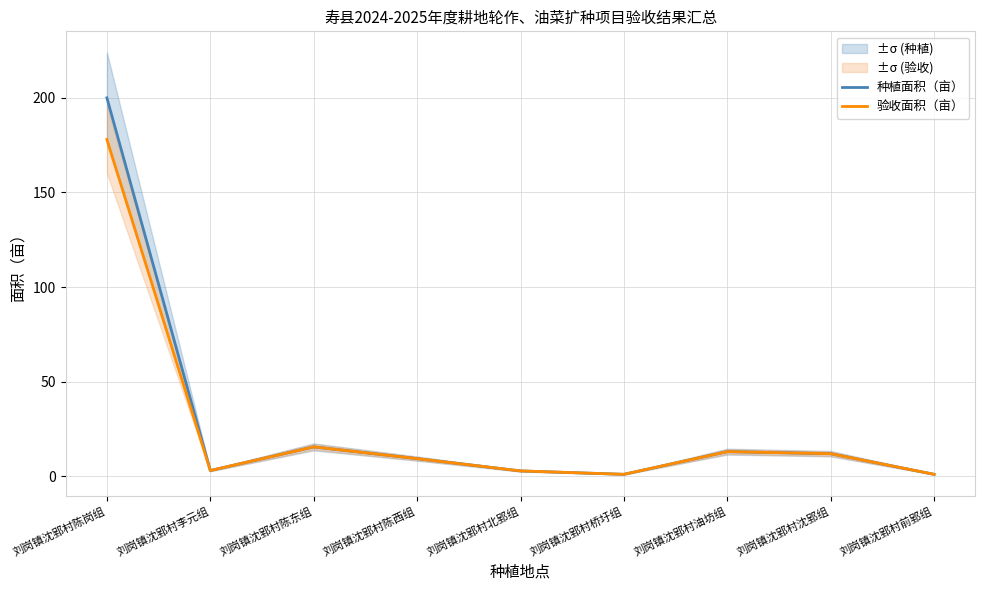

Where is the first local minimum for 种植面积（亩）?

刘岗镇沈郢村李元组